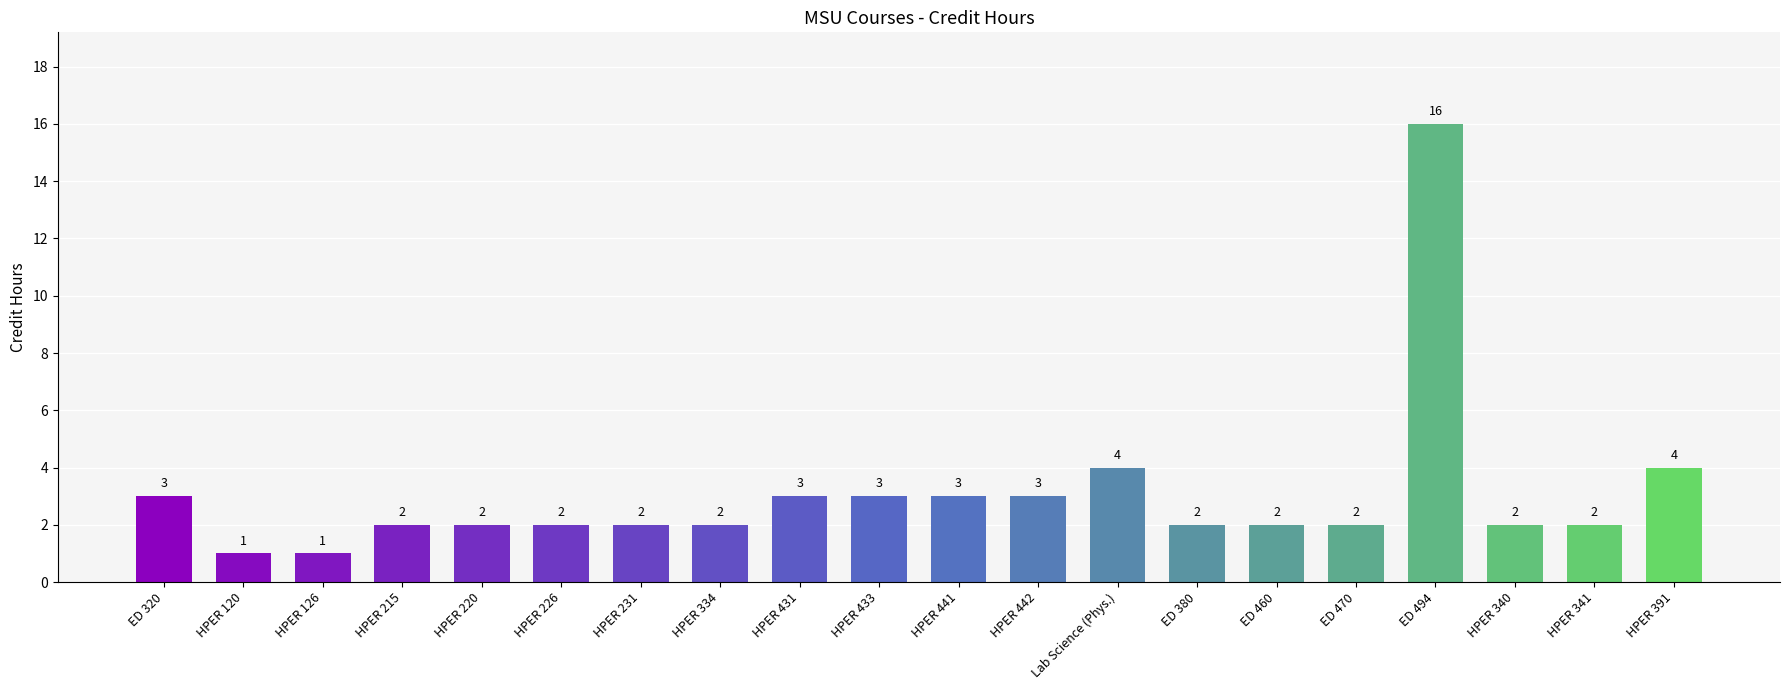

Reading left to right, list all the values displayed in this chart.

ED 320=3	HPER 120=1	HPER 126=1	HPER 215=2	HPER 220=2	HPER 226=2	HPER 231=2	HPER 334=2	HPER 431=3	HPER 433=3	HPER 441=3	HPER 442=3	Lab Science (Phys.)=4	ED 380=2	ED 460=2	ED 470=2	ED 494=16	HPER 340=2	HPER 341=2	HPER 391=4